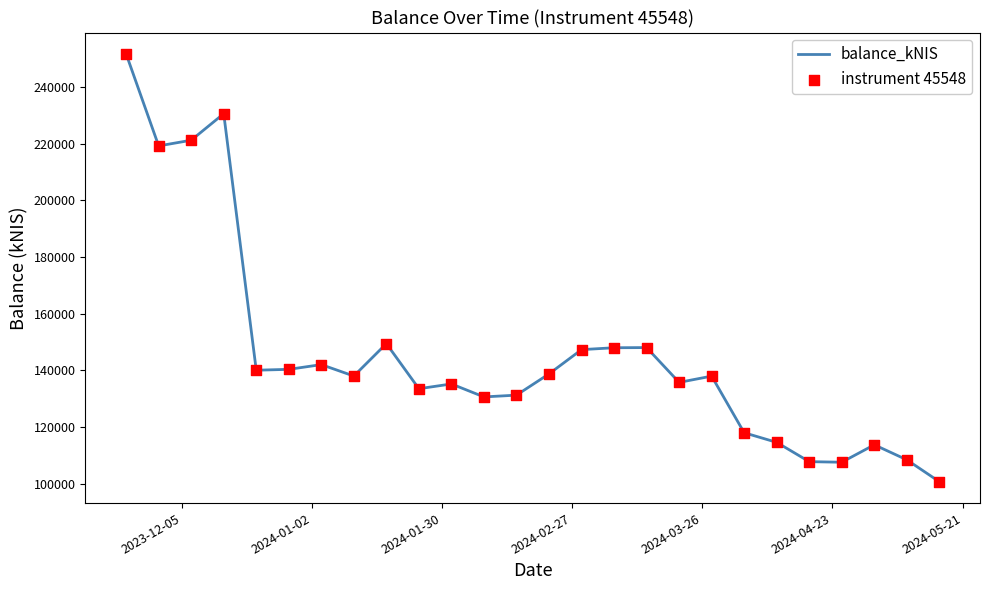

What is the minimum value shown in the chart?

100683.6